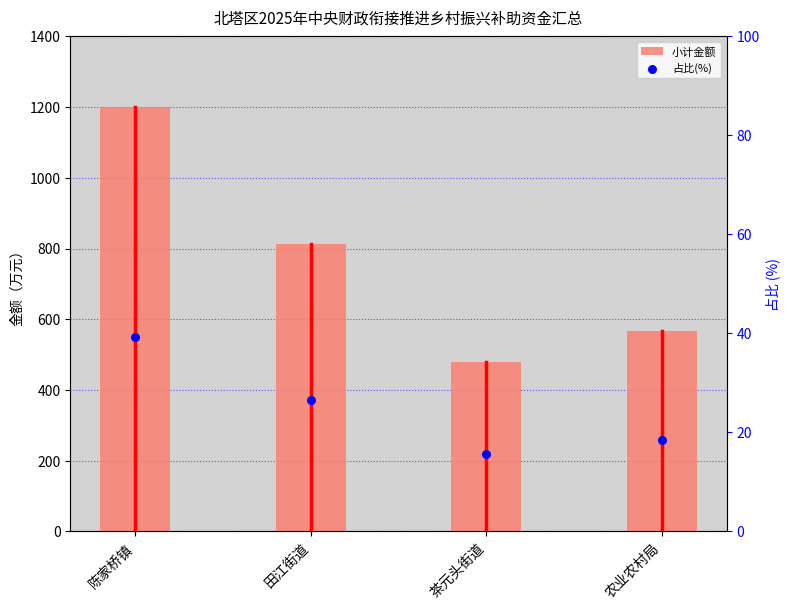

What are all the series names shown in the legend?

小计金额, 占比(%)